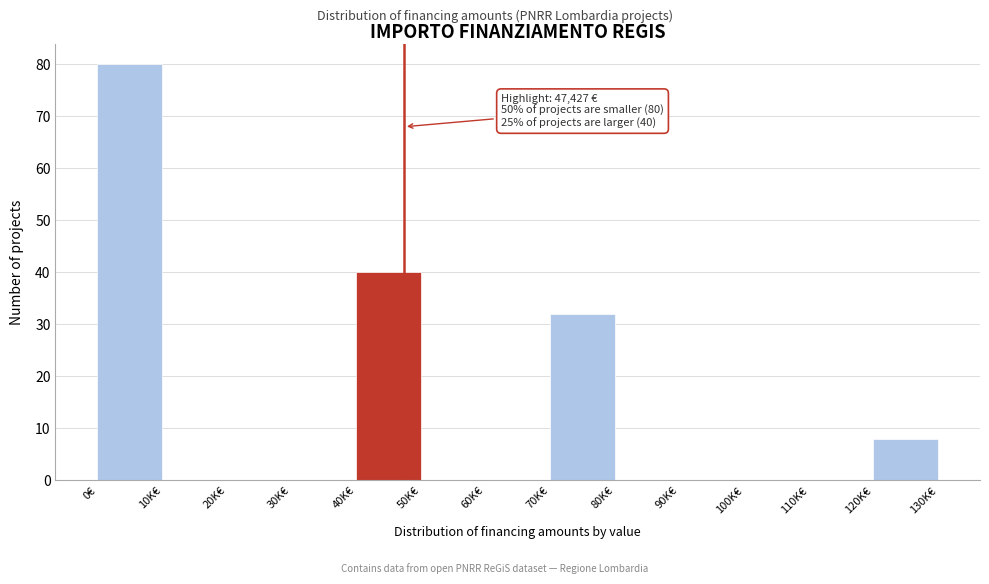

Reading left to right, transcribe all the data shown in this chart.

0€=80	10K€=0	20K€=0	30K€=0	40K€=40	50K€=0	60K€=0	70K€=32	80K€=0	90K€=0	100K€=0	110K€=0	120K€=8